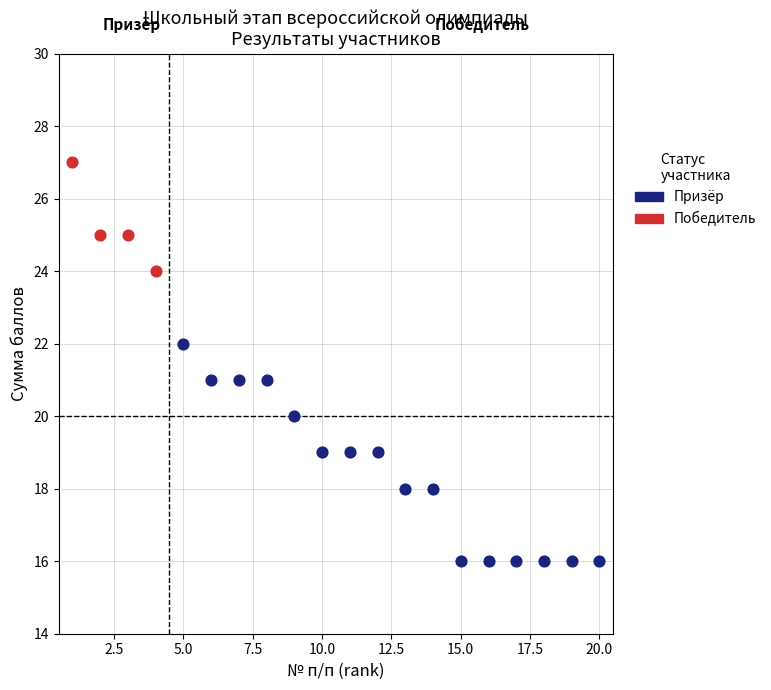

Which series reaches the minimum Y coordinate?

Призёр